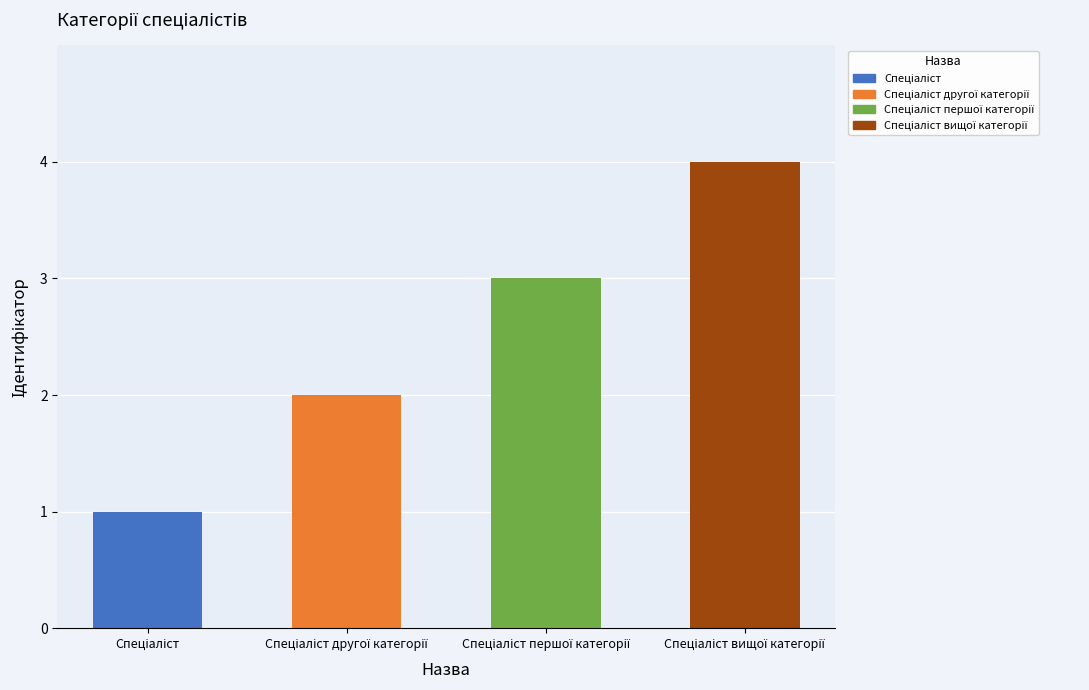

What position from the left is Спеціаліст другої категорії?

2